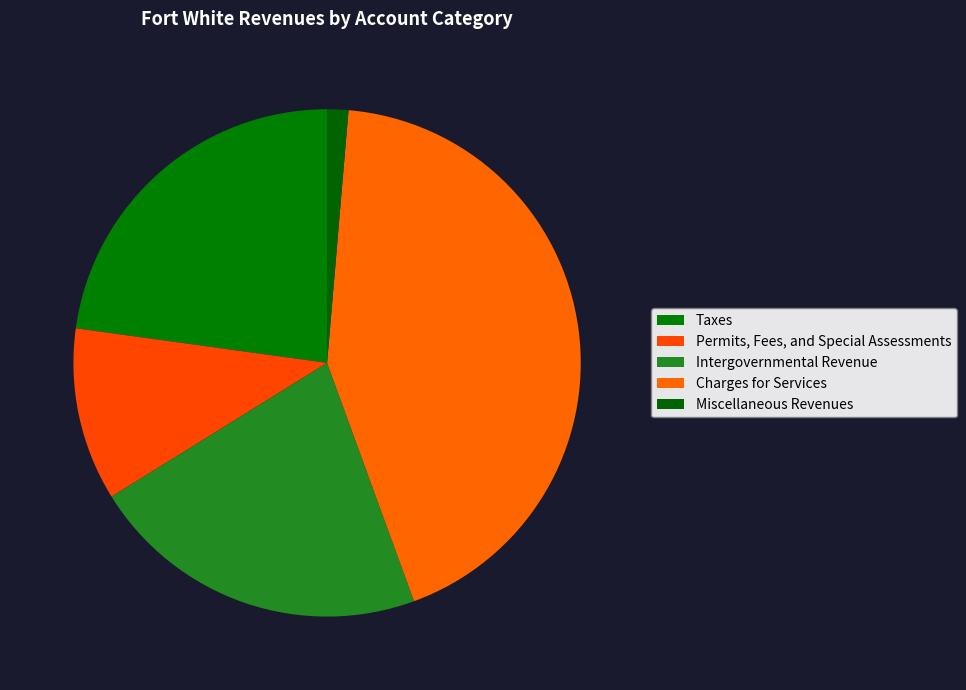

How many slices are in this pie chart?

5